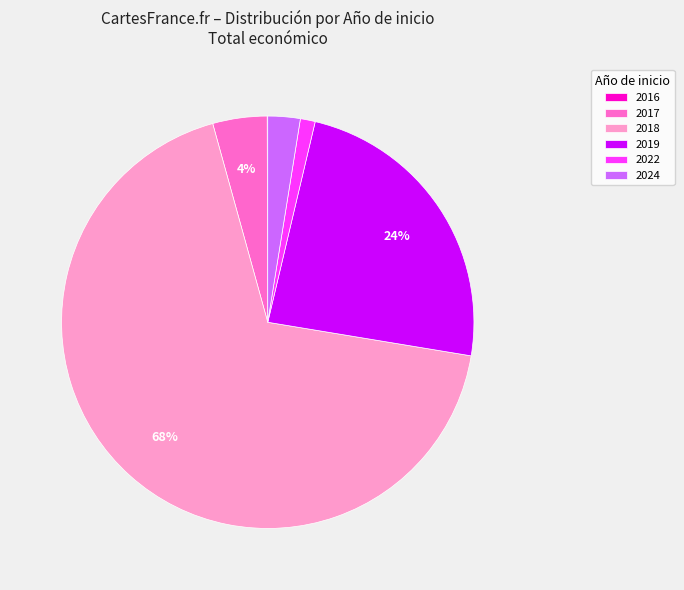

To the nearest percent, what is the average slice percentage?

17%